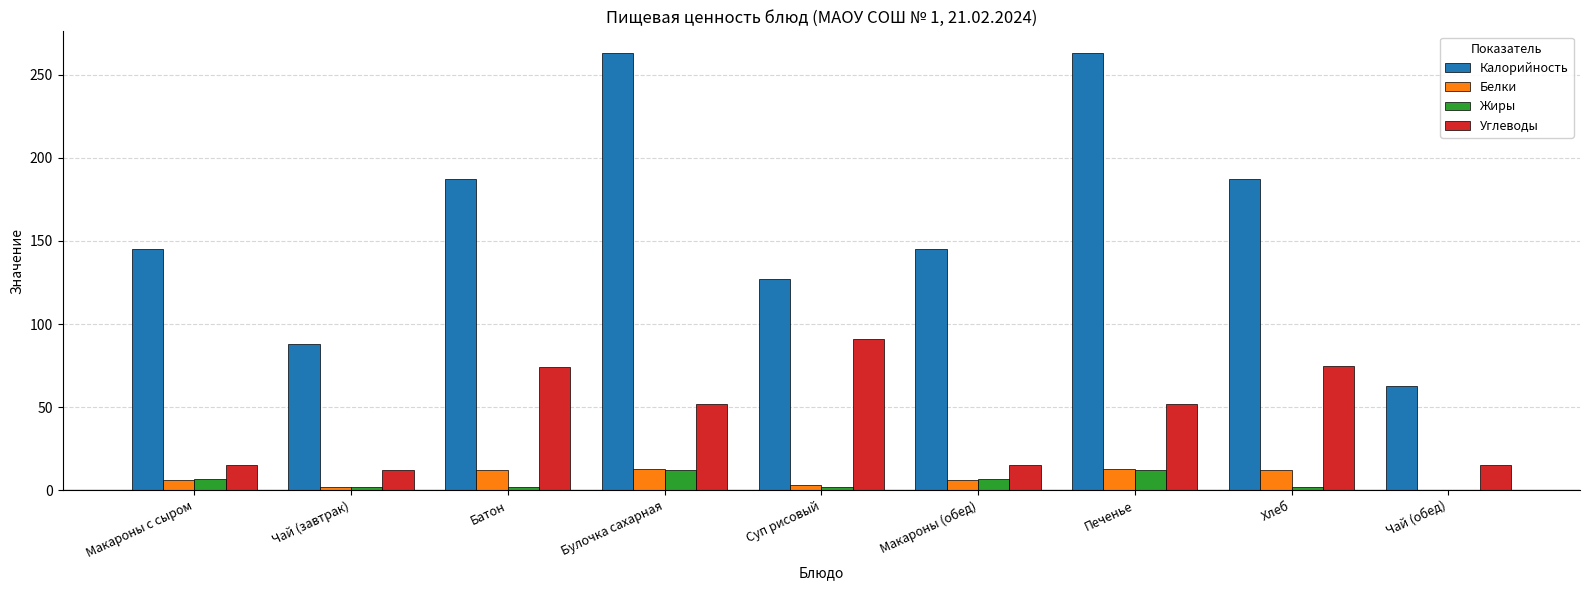

The value of Калорийность at Суп рисовый is 52. True or false?

False